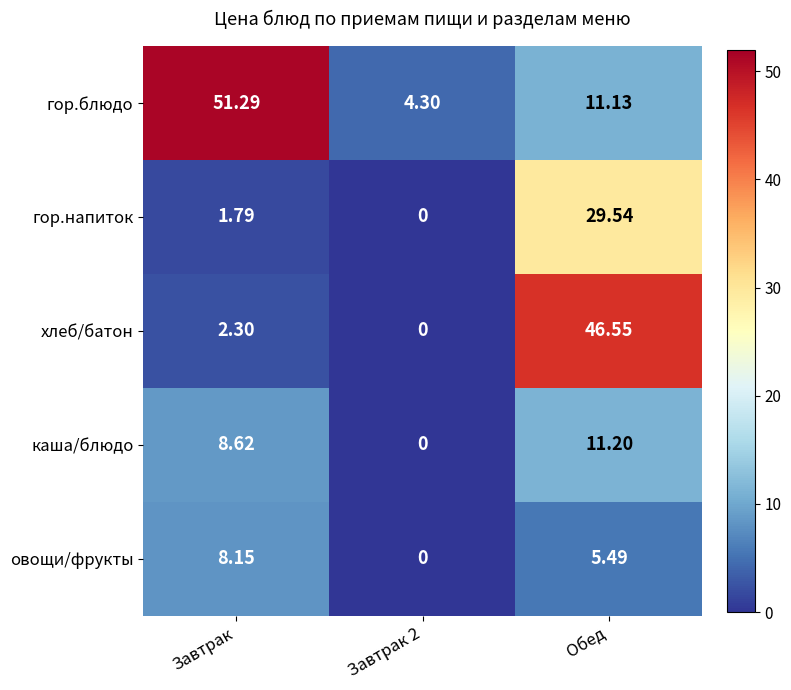

Between Завтрак and Обед, which series saw the biggest shift?

хлеб/батон